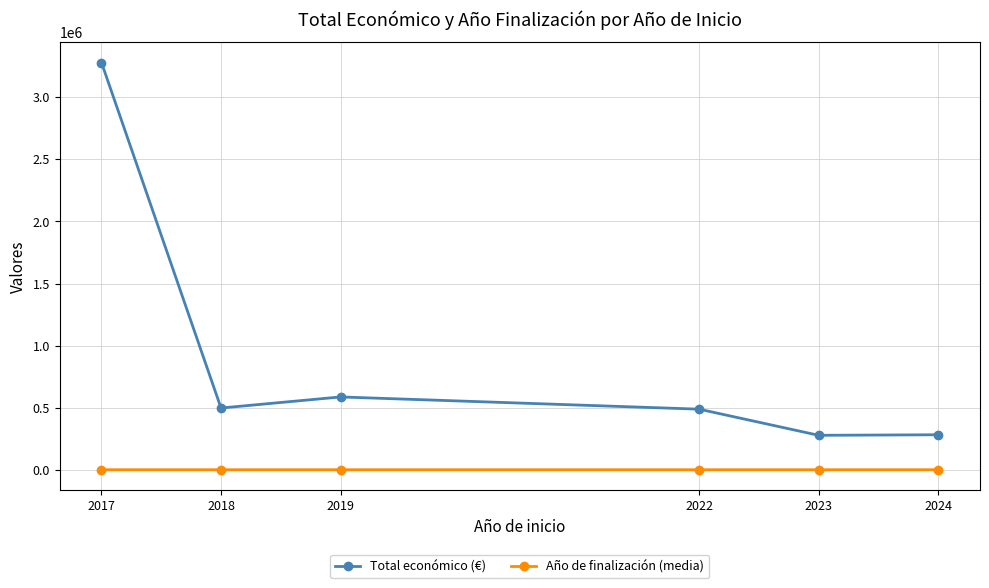

Which series has the largest range (max minus min)?

Total económico (€)